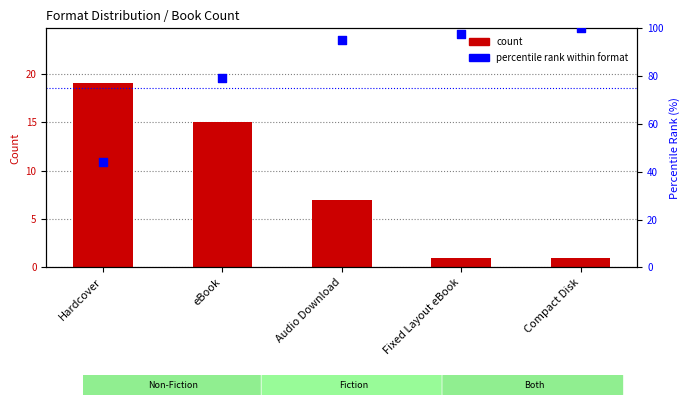

At which category is the sum across all series the highest?

Audio Download